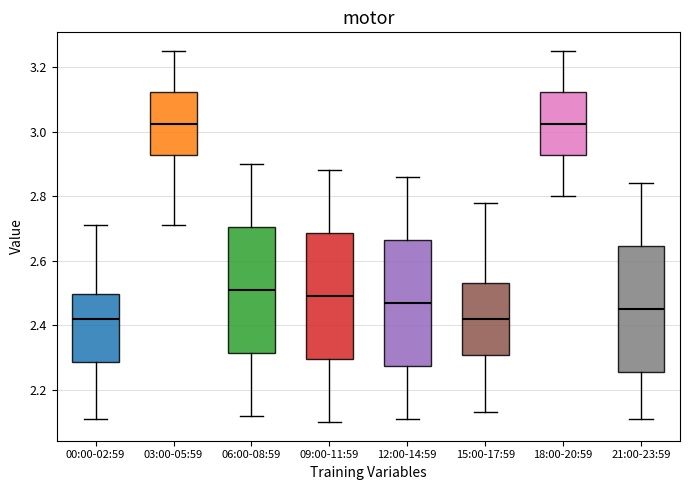

Reading left to right, read every box against the y-axis: the position of its median line, the range the box covers, and the ends of its whiskers. The values are not printed on the chart, so give them approximately, as read against the axis.

00:00-02:59: median 2.42, box 2.28 to 2.50, whiskers 2.12 to 2.72
03:00-05:59: median 3.02, box 2.92 to 3.12, whiskers 2.72 to 3.26
06:00-08:59: median 2.52, box 2.32 to 2.70, whiskers 2.12 to 2.90
09:00-11:59: median 2.50, box 2.30 to 2.68, whiskers 2.10 to 2.88
12:00-14:59: median 2.48, box 2.28 to 2.66, whiskers 2.12 to 2.86
15:00-17:59: median 2.42, box 2.30 to 2.54, whiskers 2.14 to 2.78
18:00-20:59: median 3.02, box 2.92 to 3.12, whiskers 2.80 to 3.26
21:00-23:59: median 2.46, box 2.26 to 2.64, whiskers 2.12 to 2.84